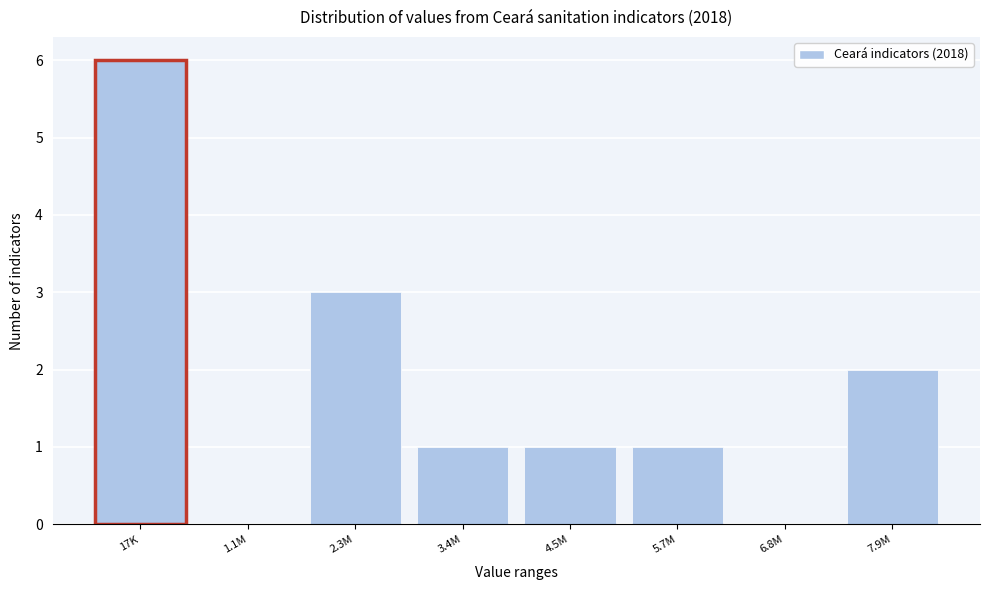

Reading right to left, what are all the values shown in this chart?

7.9M=2	6.8M=0	5.7M=1	4.5M=1	3.4M=1	2.3M=3	1.1M=0	17K=6